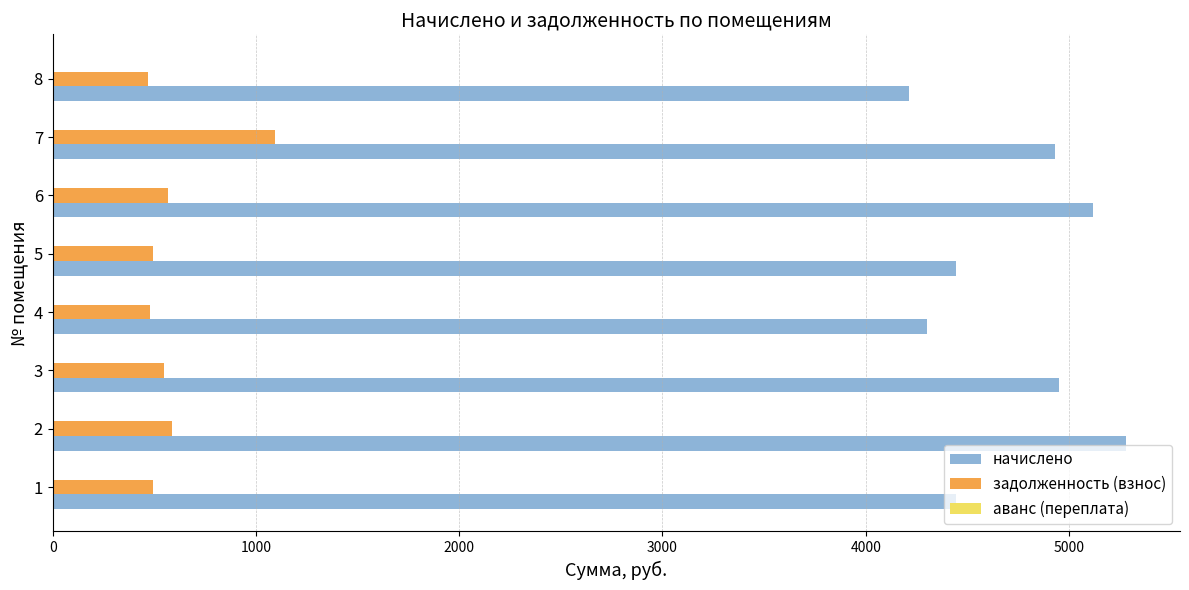

Rank the series by their maximum value, from lowest to highest.

задолженность (взнос), начислено